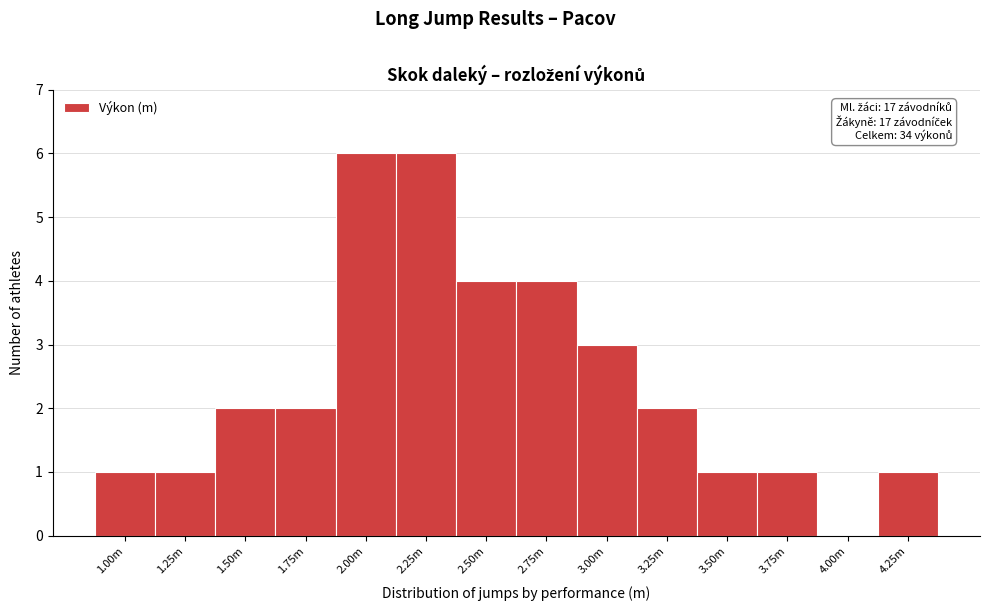

Reading left to right, list all the values displayed in this chart.

1.00m=1	1.25m=1	1.50m=2	1.75m=2	2.00m=6	2.25m=6	2.50m=4	2.75m=4	3.00m=3	3.25m=2	3.50m=1	3.75m=1	4.00m=0	4.25m=1